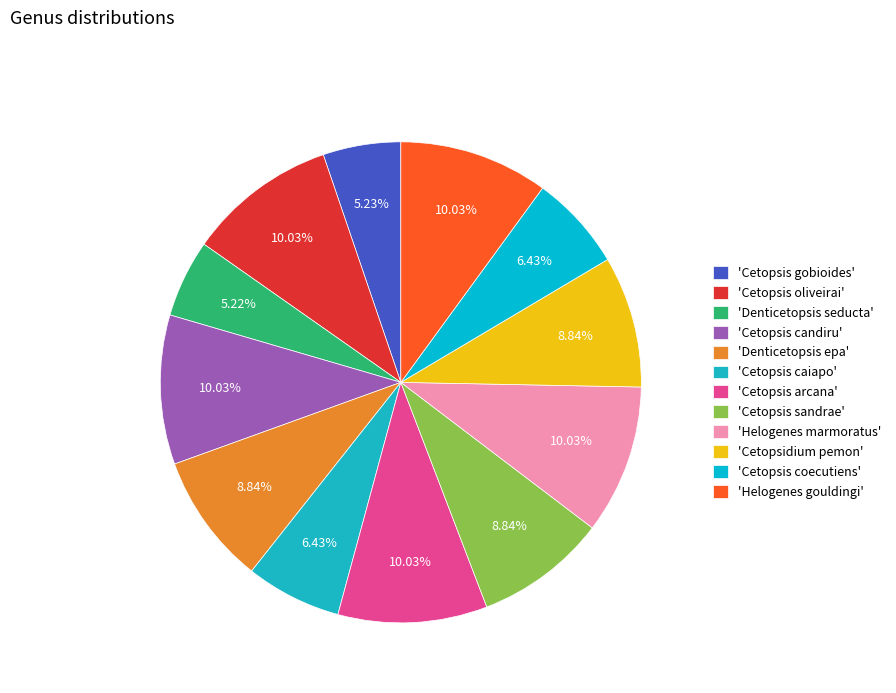

Which category has the smallest portion of the pie?

Denticetopsis seducta